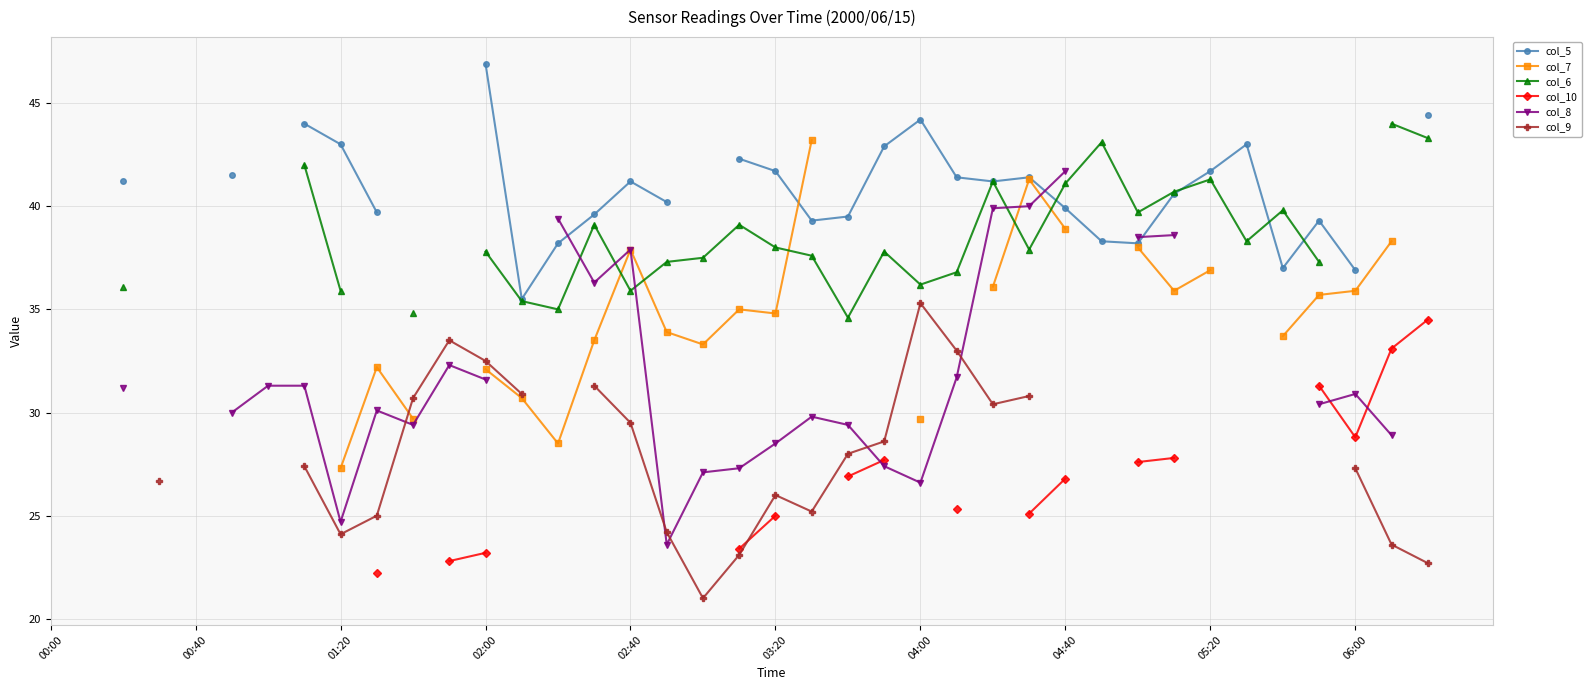

Is the value of col_8 at 35 greater than the value of col_10 at 05:20?

No